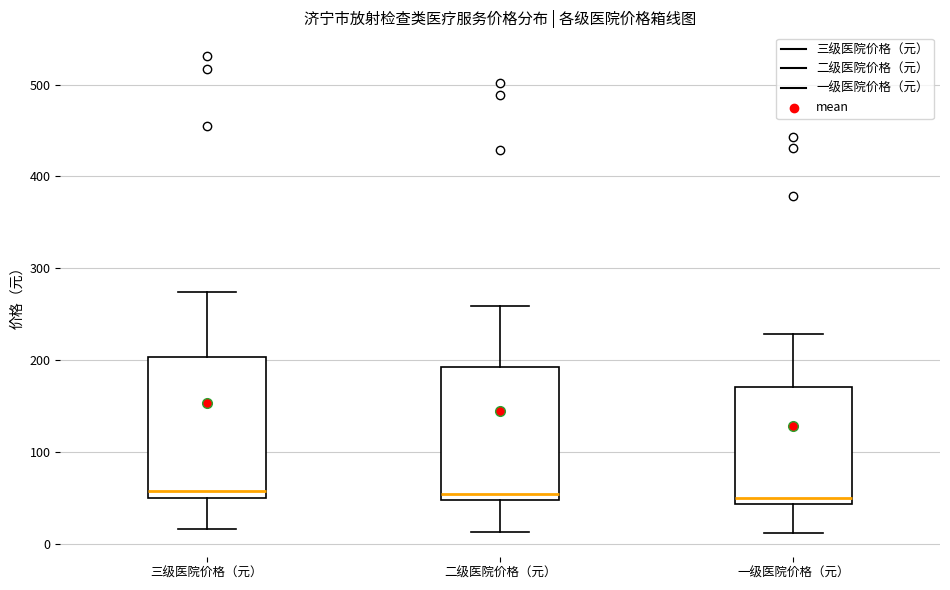

Reading left to right, read every box against the y-axis: the position of its median line, the range the box covers, and the ends of its whiskers. The values are not printed on the chart, so give them approximately, as read against the axis.

三级医院价格（元）: median 60, box 50 to 200, whiskers 20 to 270
二级医院价格（元）: median 50 (just above the box's lower edge), box 50 to 190, whiskers 10 to 260
一级医院价格（元）: median 50, box 40 to 170, whiskers 10 to 230